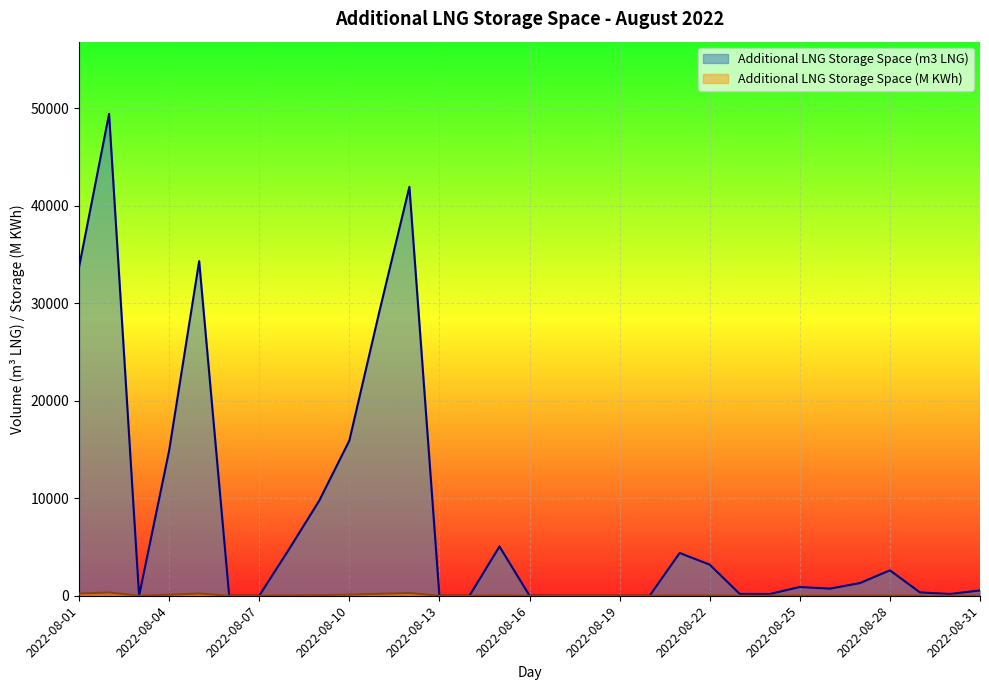

What is the maximum value shown in the chart?

49400.0